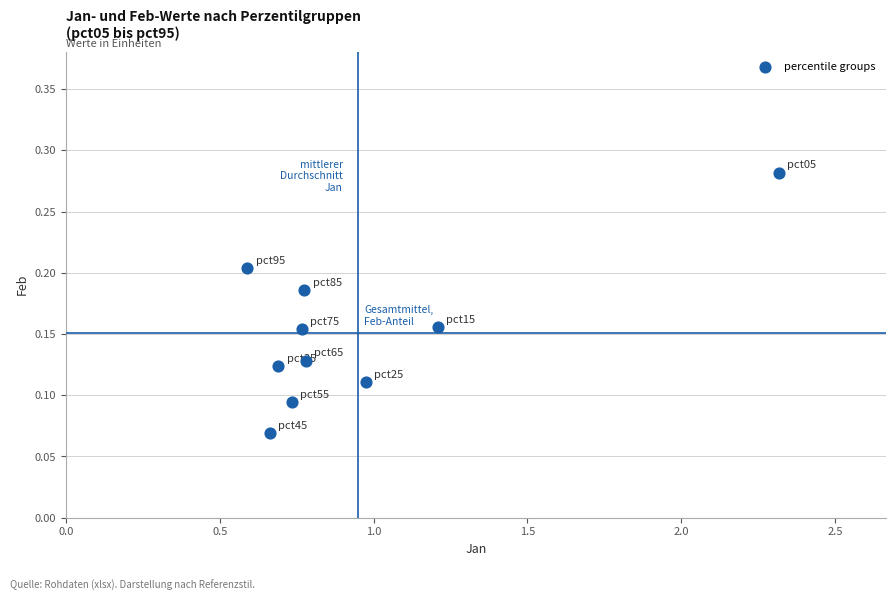

What is the range of X values (max minus min)?

1.7